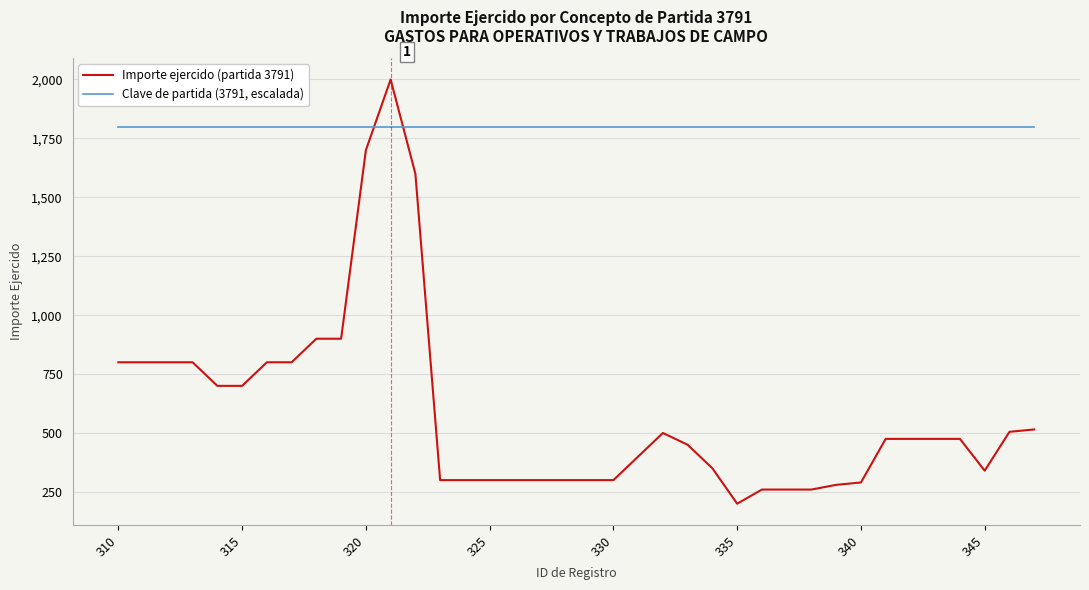

Which series ends up on top after the final intersection of Clave de partida (3791, escalada) and Importe ejercido (partida 3791)?

Clave de partida (3791, escalada)